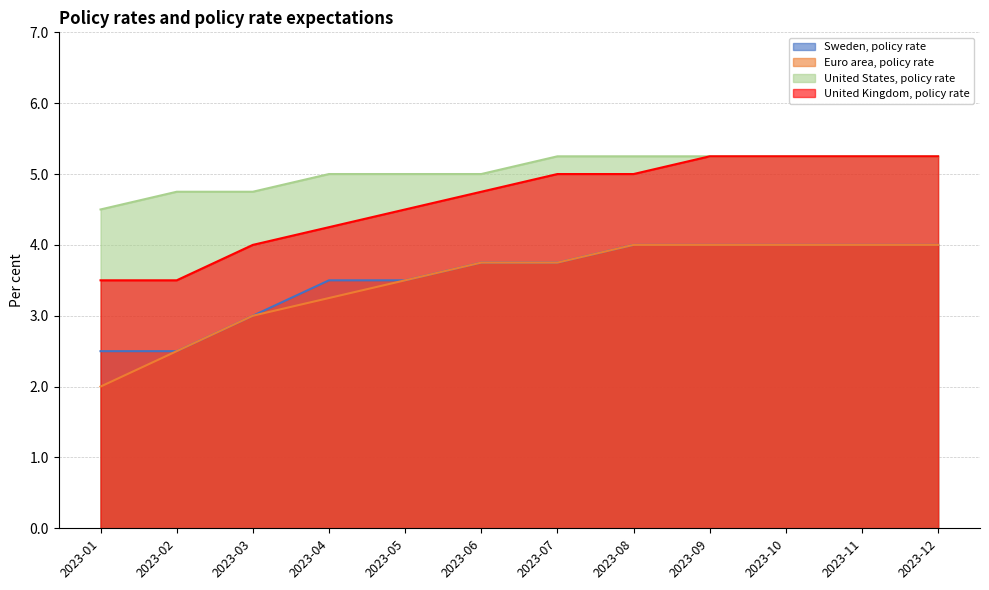

True or false: United Kingdom, policy rate and United States, policy rate intersect in this chart.

False